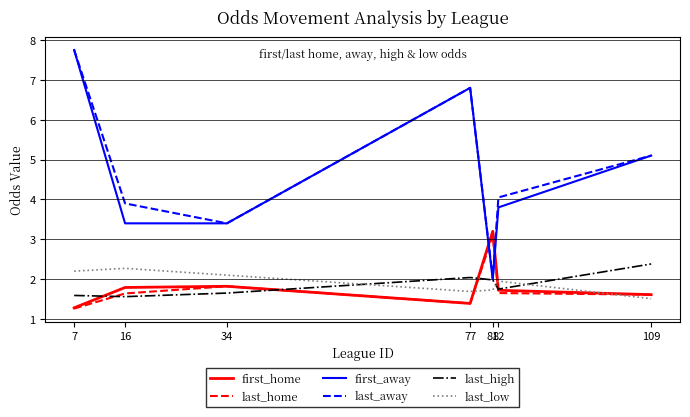

Count the number of data series in this chart.

6